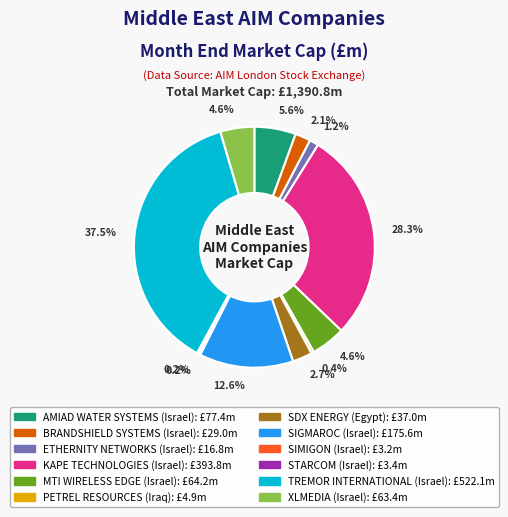

To the nearest percent, what is the difference between the largest and smallest slice percentages?

37%